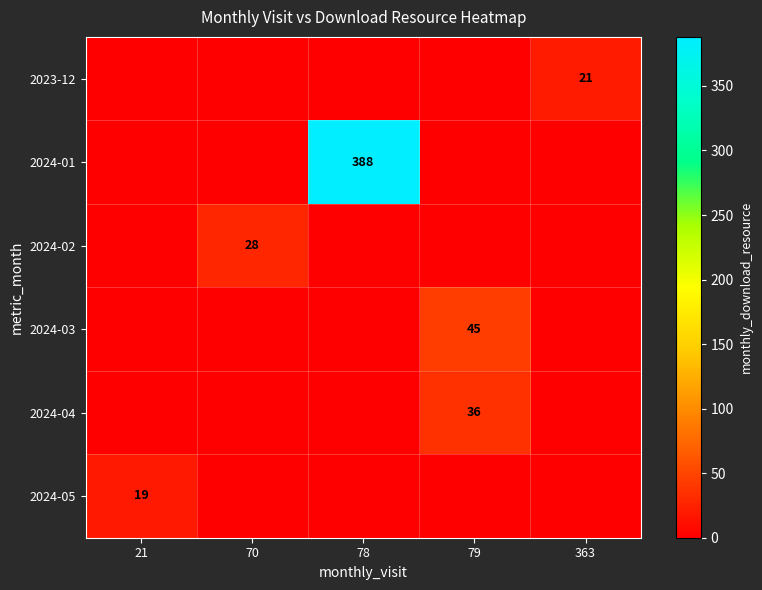

True or false: 2024-04 has a value of 36 at 79.

True